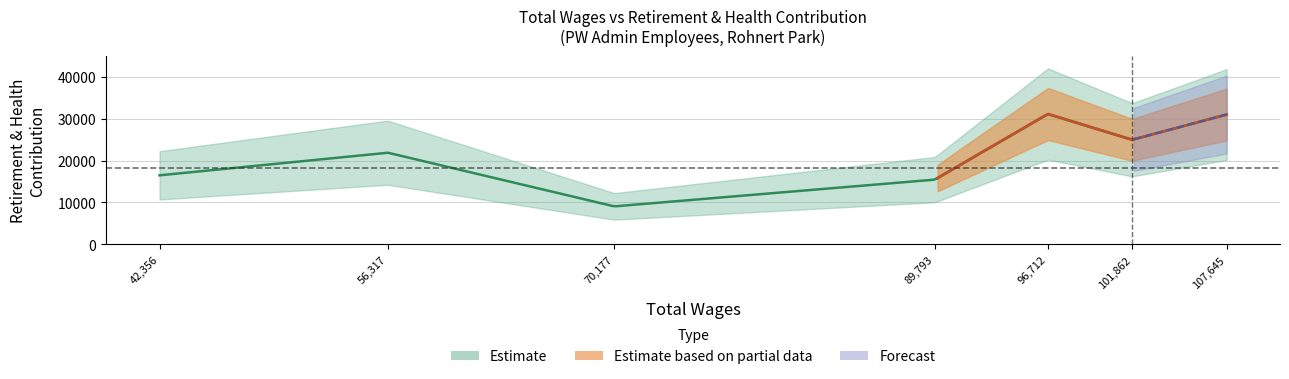

How many data points does each series have?

7